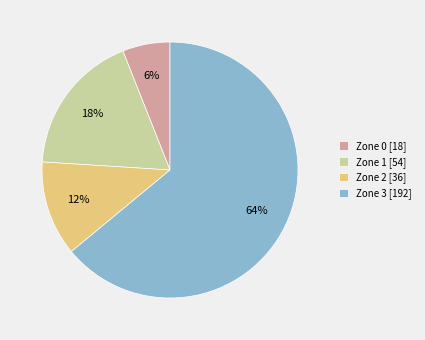

How many segments does this pie chart have?

4